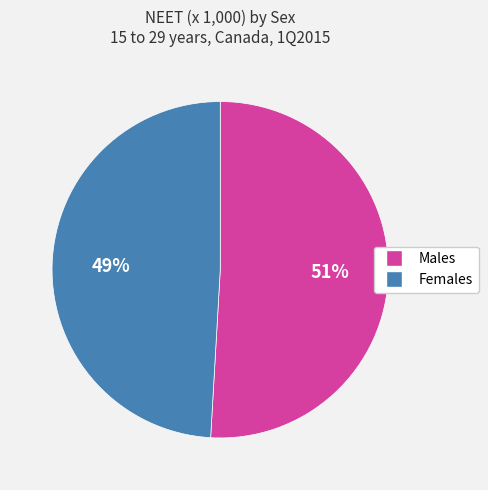

To the nearest percent, what is the difference between the largest and smallest slice percentages?

2%